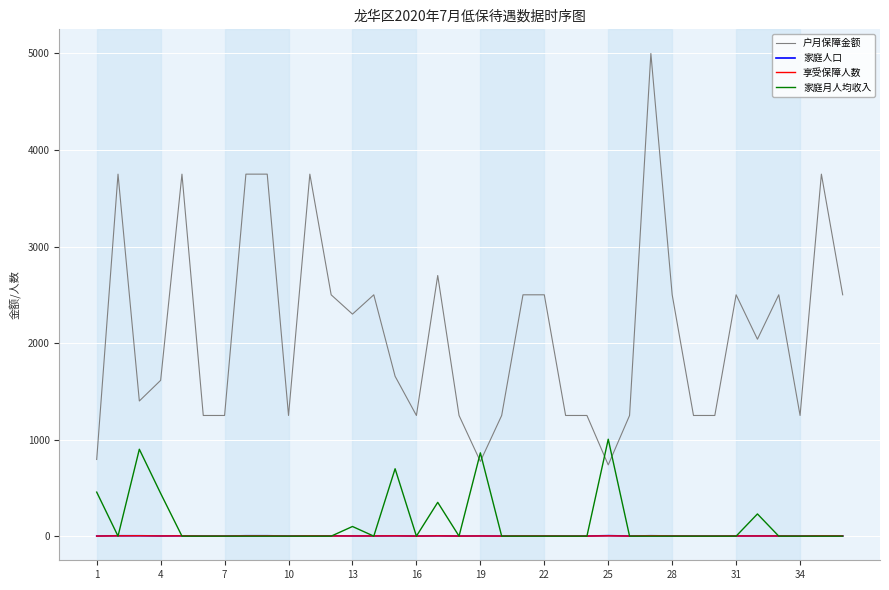

Which series has the largest total across all categories?

户月保障金额